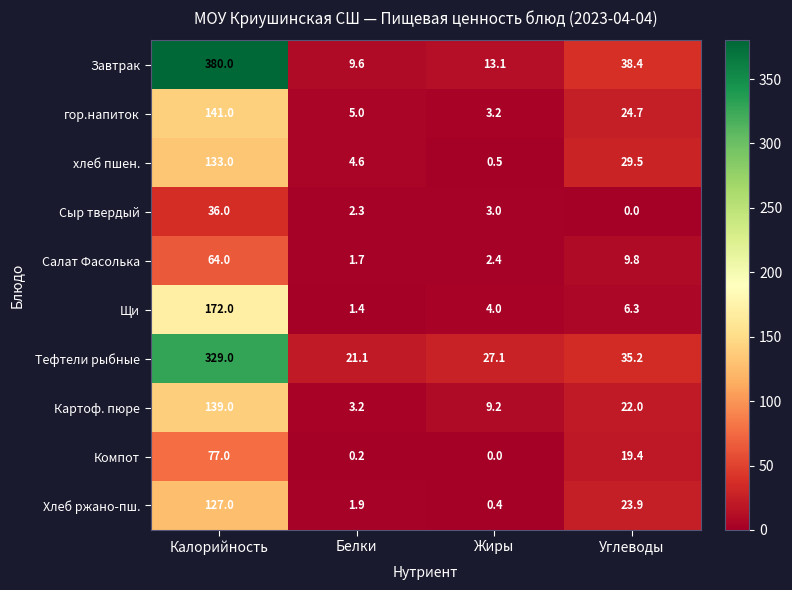

True or false: Тефтели рыбные has a value of 329.0 at Калорийность.

True